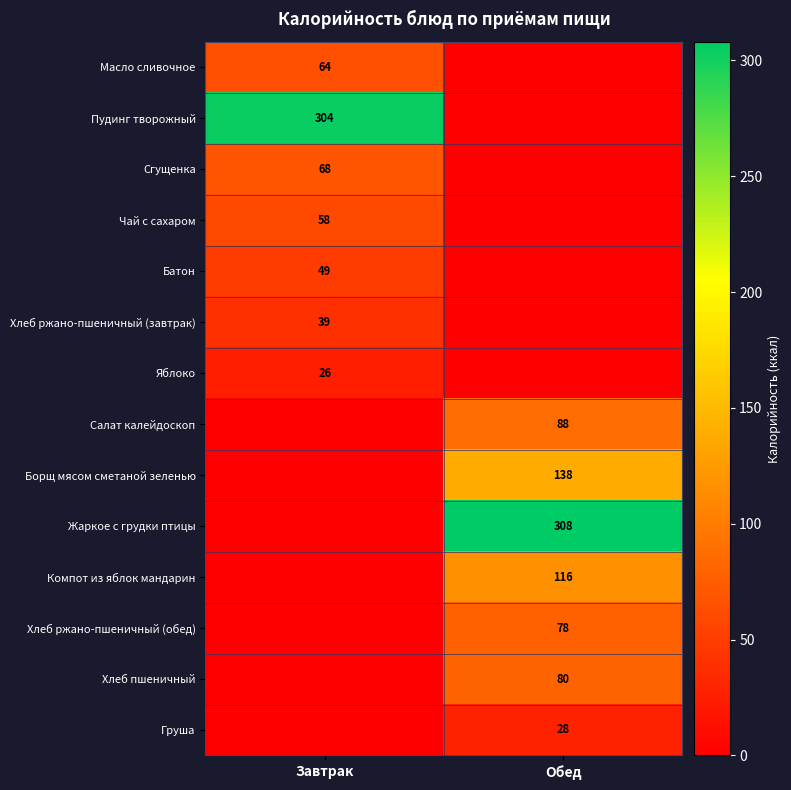

Which has a higher value, Обед or Завтрак?

Завтрак